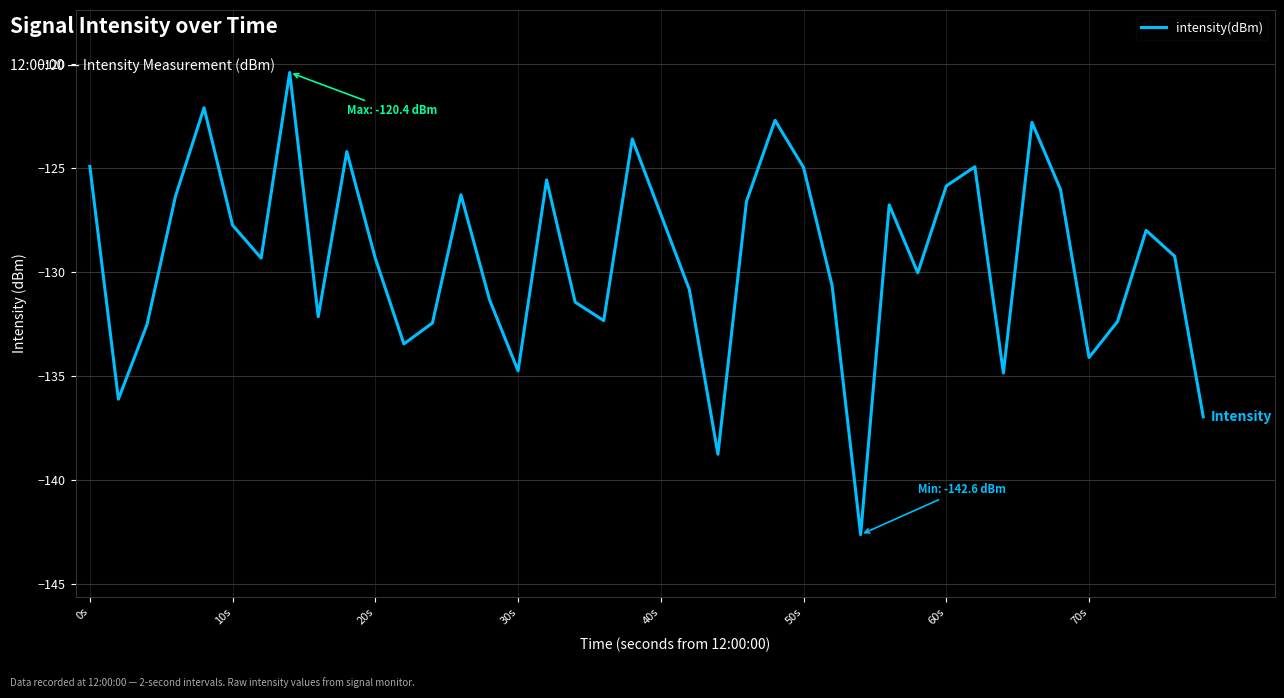

What is the greatest value displayed?

-120.4